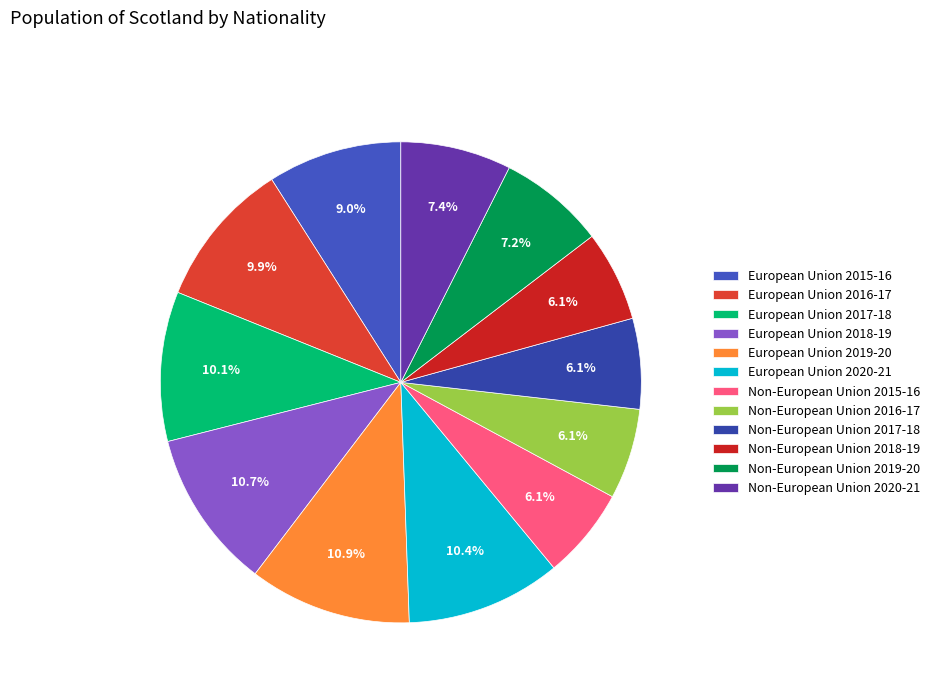

What is the largest slice in the pie chart?

2019-20